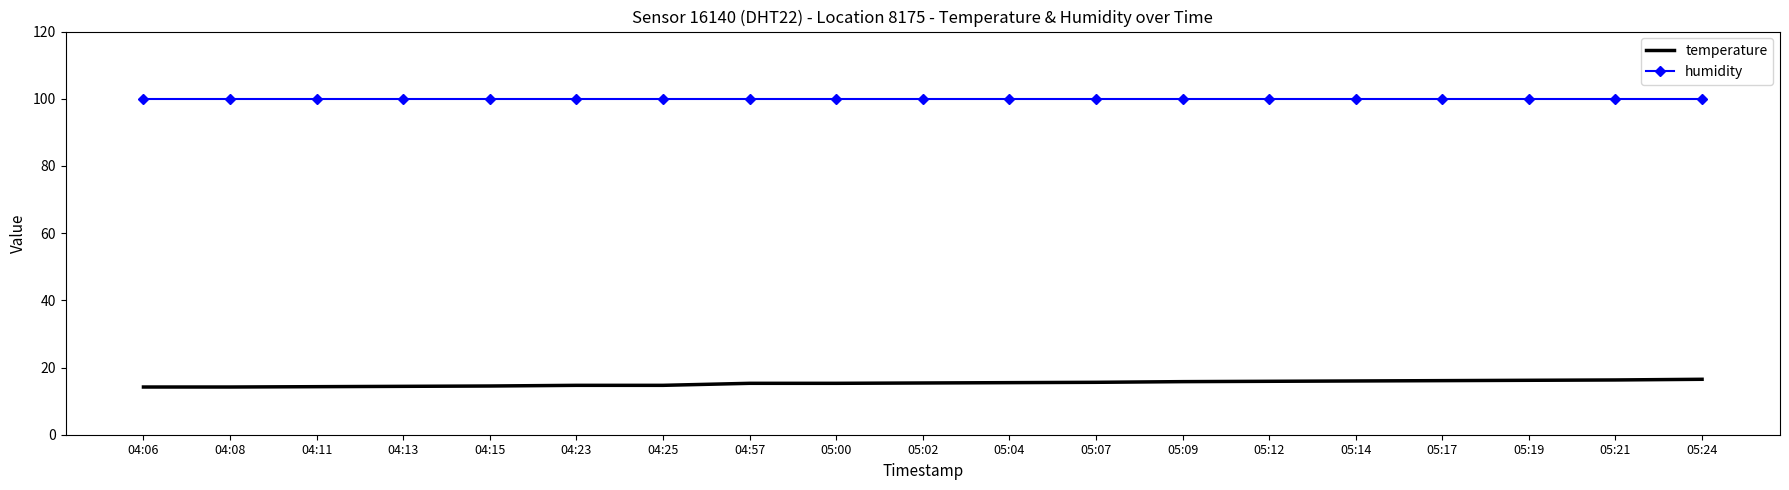

What is the sum of the temperature values at 04:15 and 04:23?

29.2